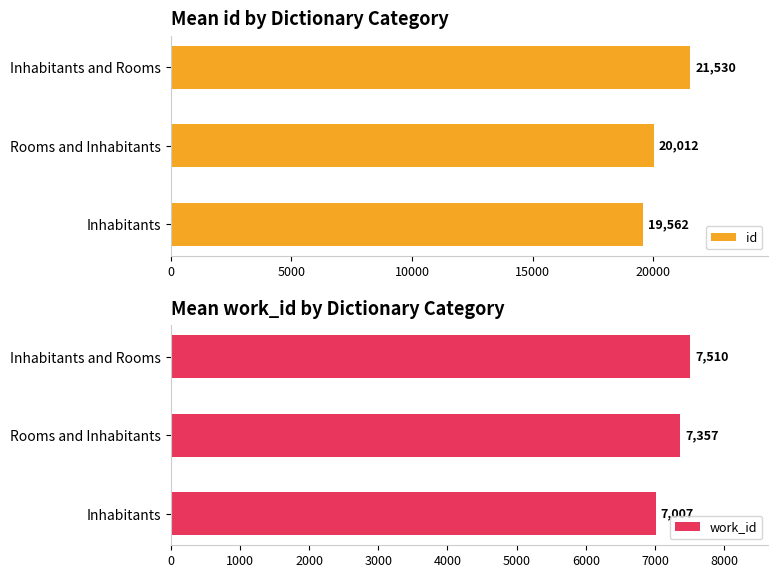

The id series shows 21530.0 at Inhabitants and Rooms. True or false?

True